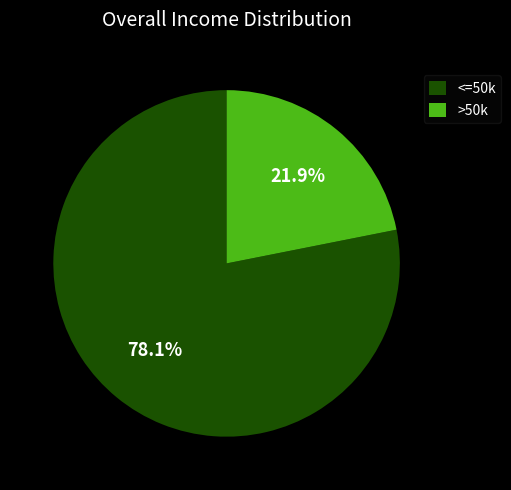

What is the majority slice?

<=50k